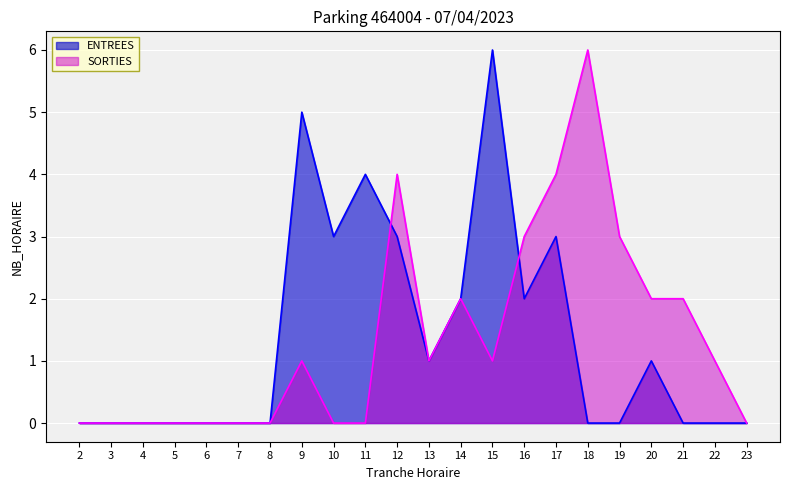

Rank the series at 22 from lowest to highest value.

ENTREES, SORTIES